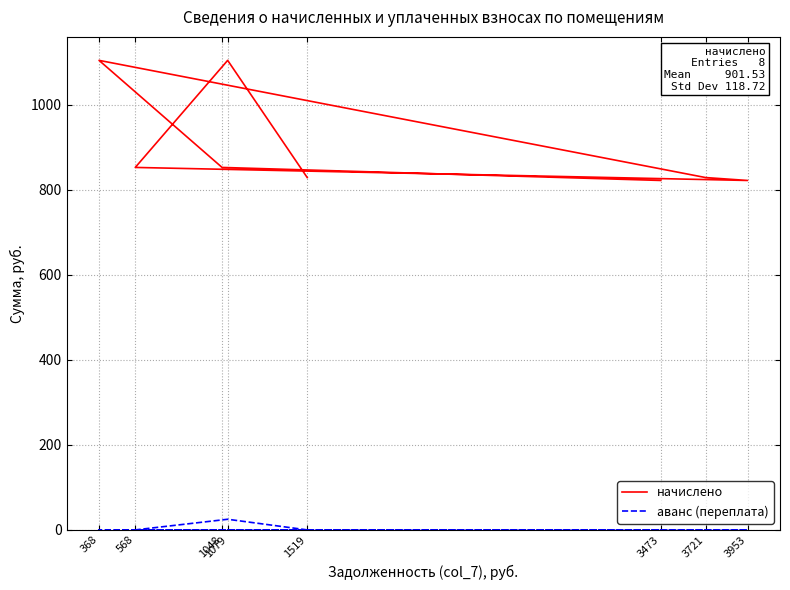

Which category has the highest value in the начислено series?

1079